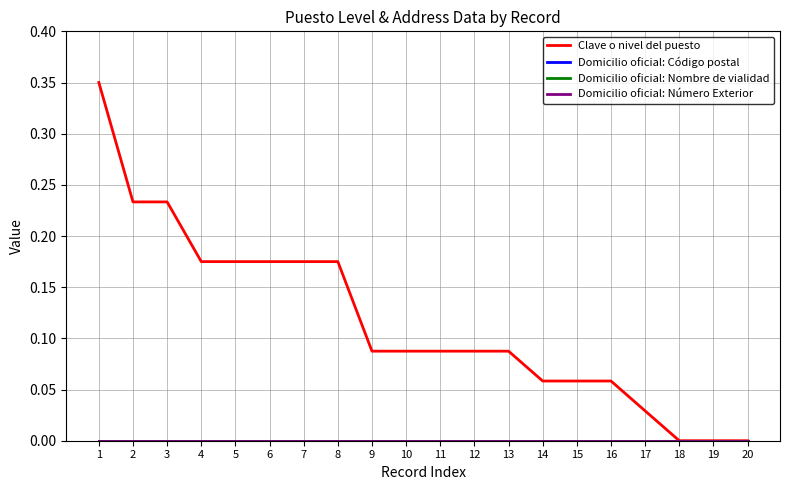

True or false: Domicilio oficial: Código postal and Clave o nivel del puesto intersect in this chart.

False